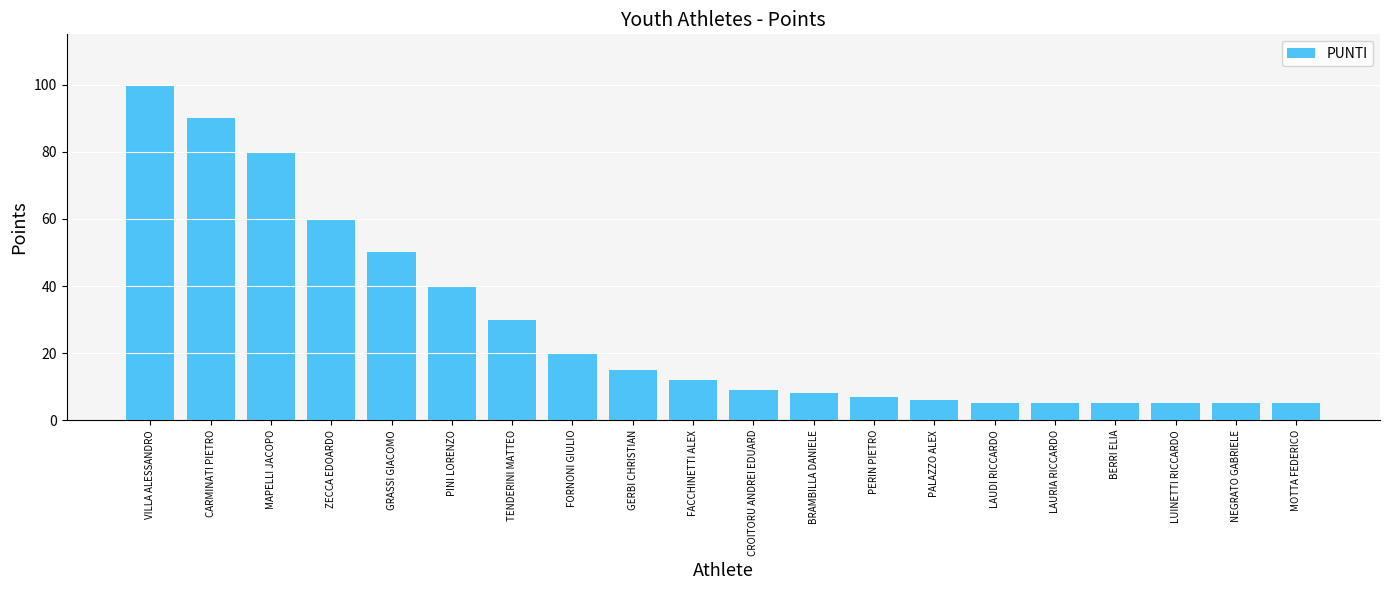

What is the sum of all values?

557